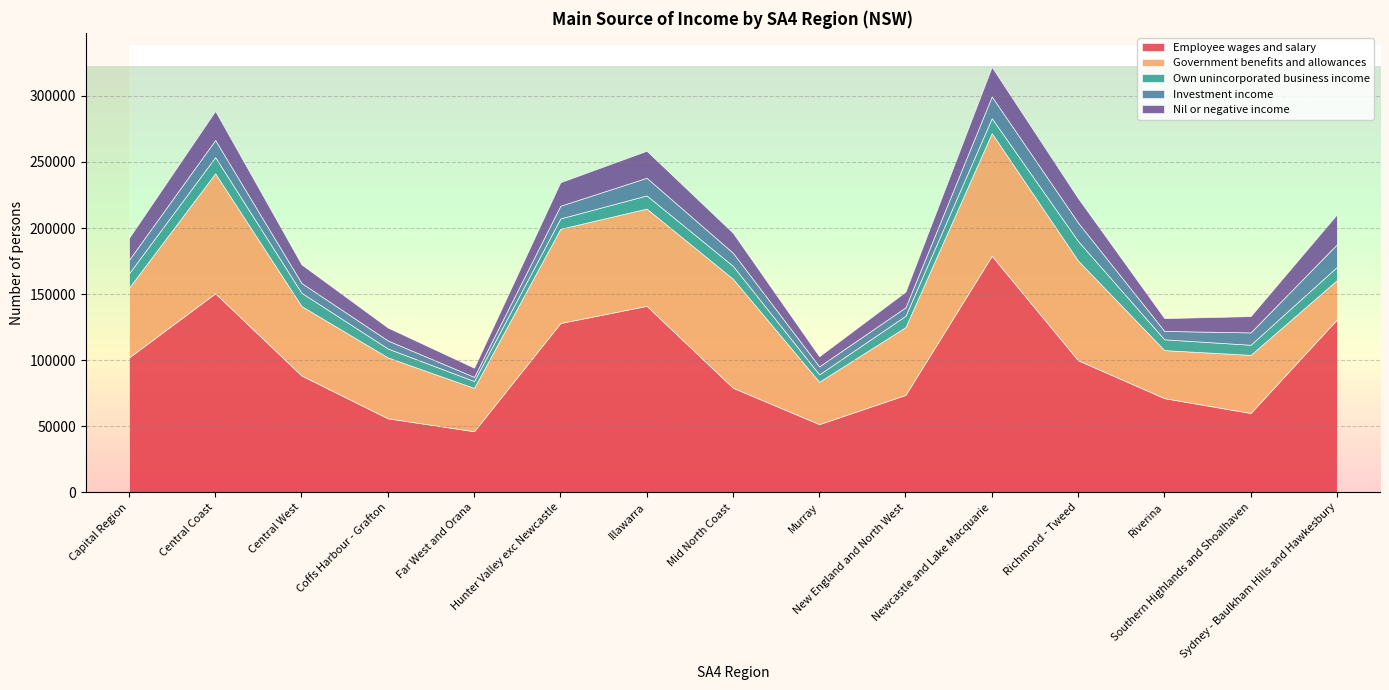

List the series in order of their peak value, lowest first.

Own unincorporated business income, Investment income, Nil or negative income, Government benefits and allowances, Employee wages and salary